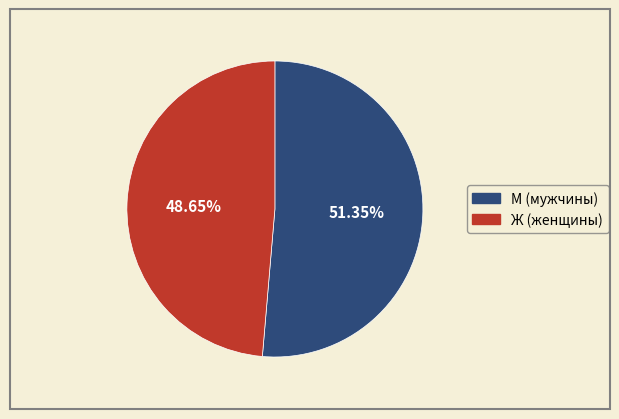

Is there any slice that represents more than half of the pie?

Yes